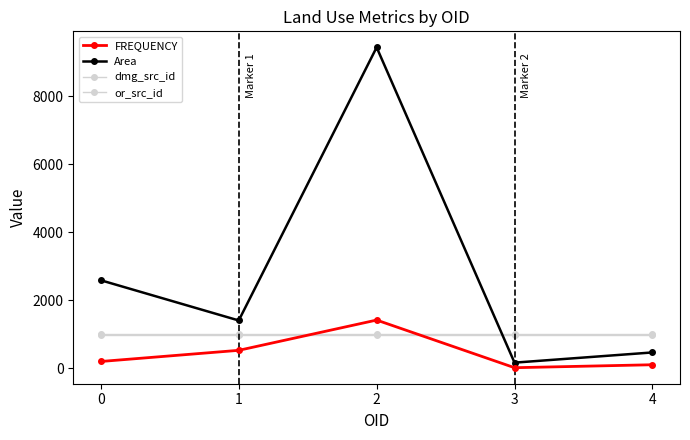

How many lines are shown in the chart?

4